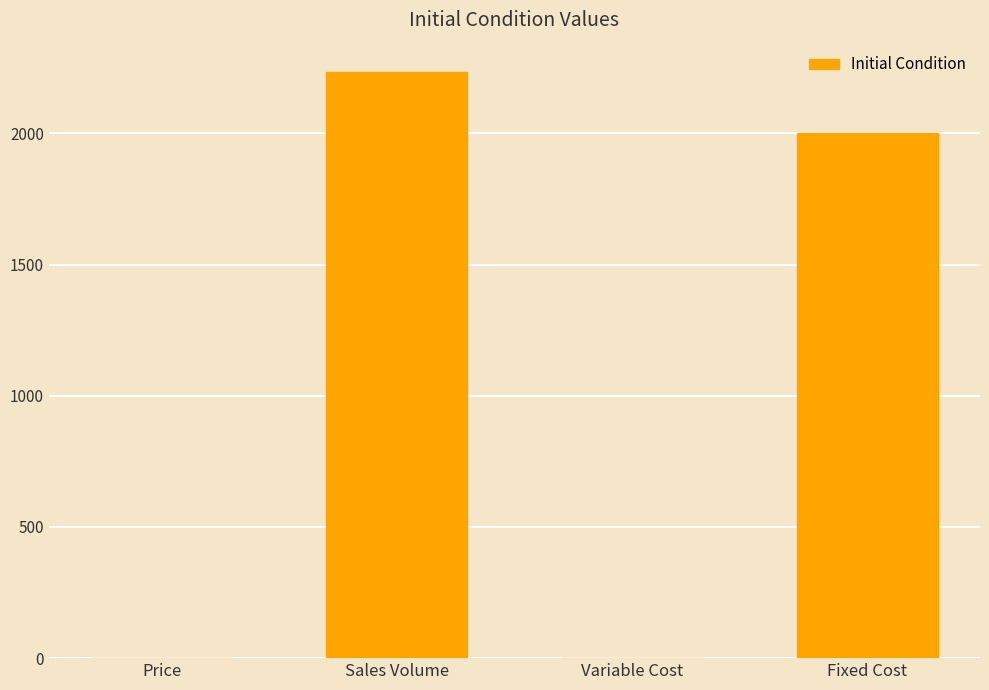

The value at Sales Volume is 2234.0. True or false?

True